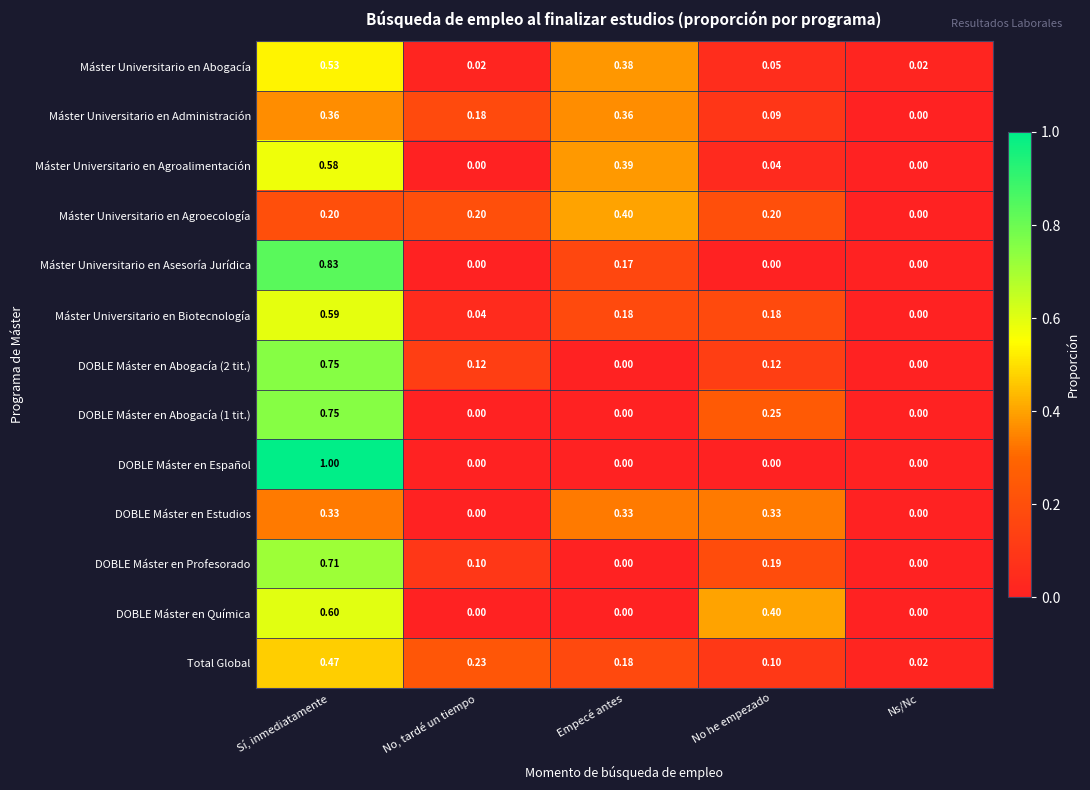

At which category is the sum across all series the highest?

Sí, inmediatamente